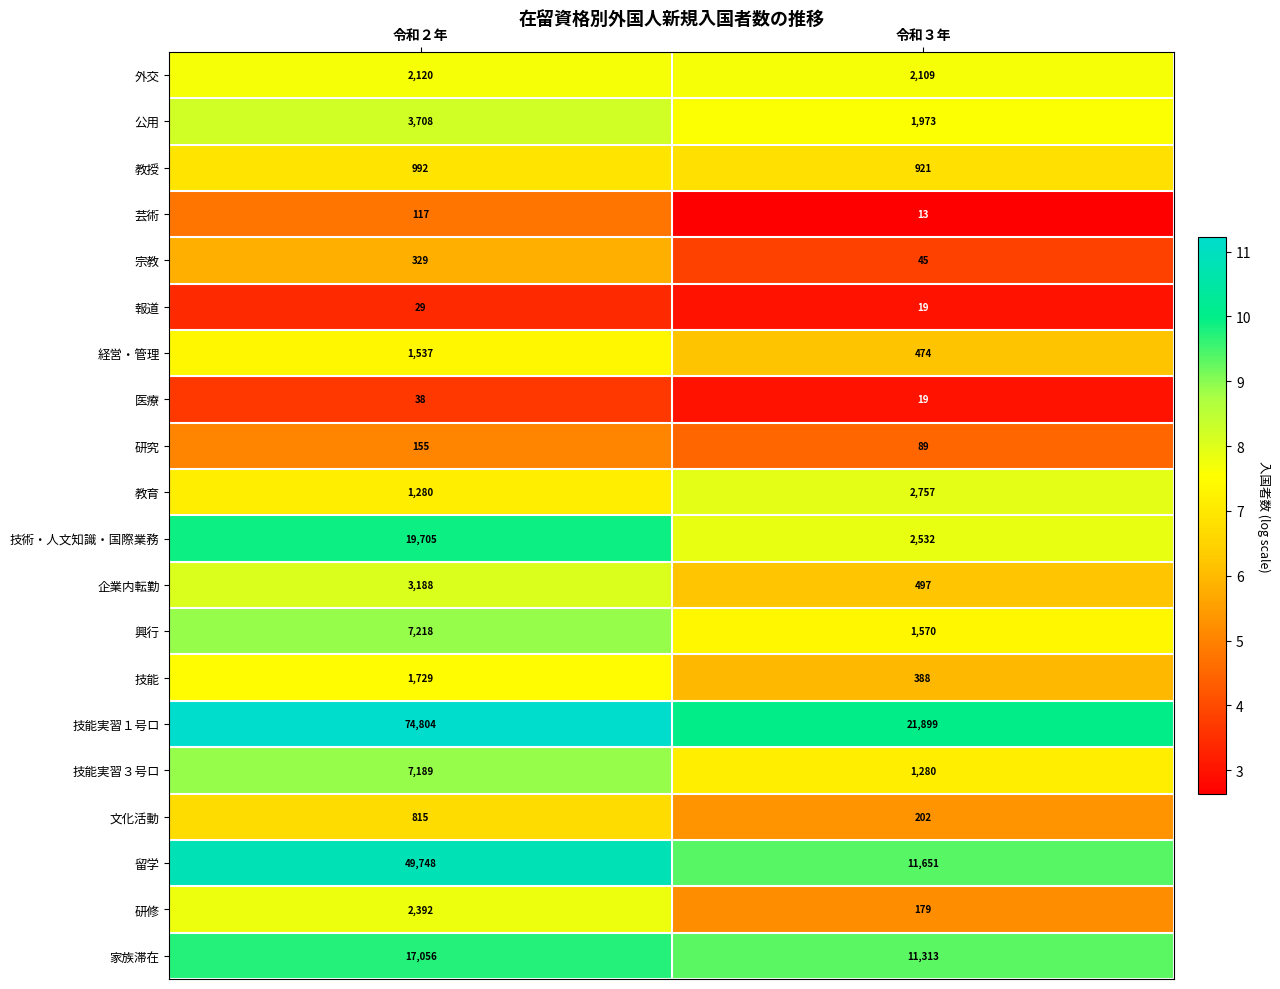

How many series are shown in this chart?

20